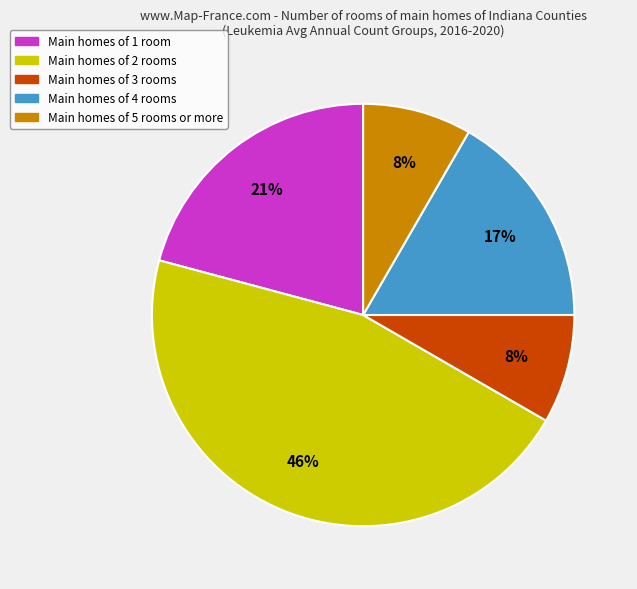

To the nearest percent, what is the average slice percentage?

20%